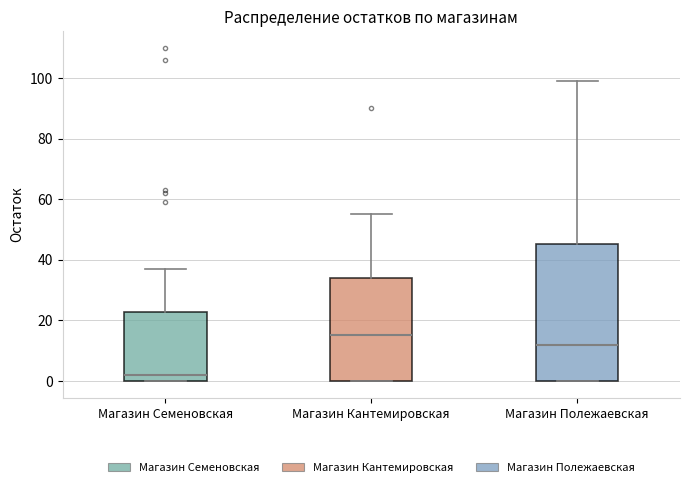

Comparing the boxes themselves (not the whiskers), which one is the tallest?

Магазин Полежаевская